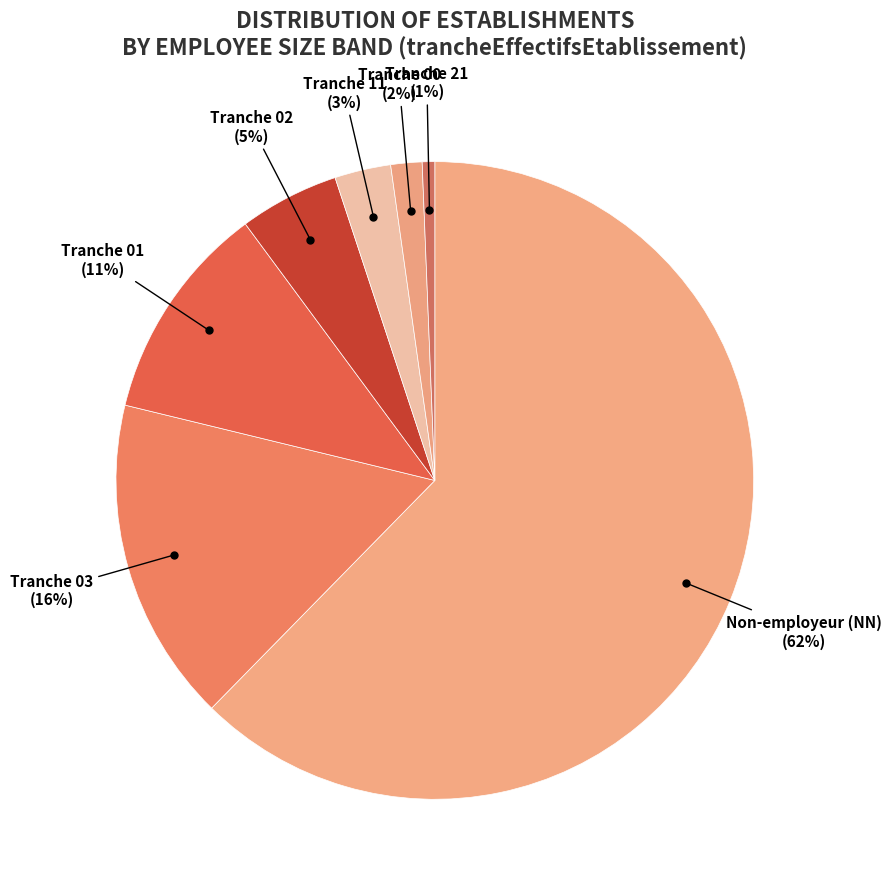

How many segments does this pie chart have?

7